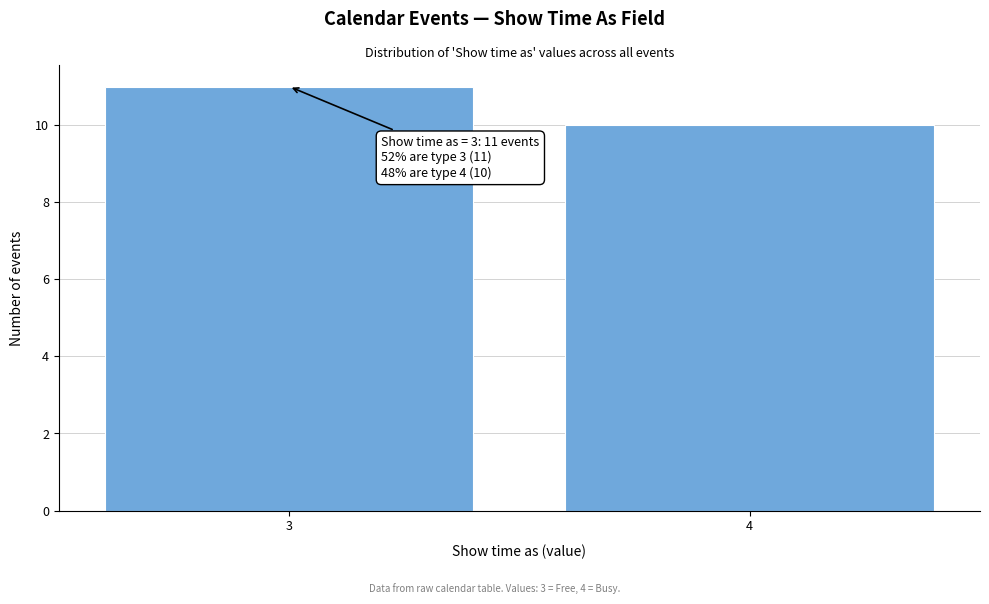

Reading left to right, transcribe all the data shown in this chart.

11	10